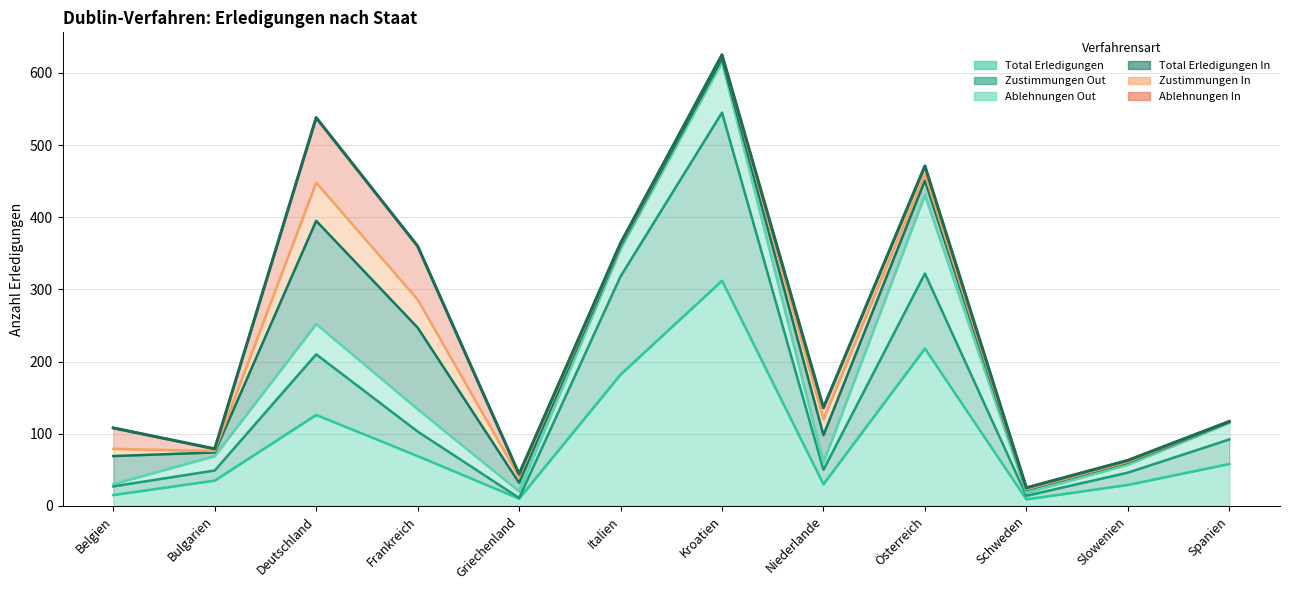

Which series changed the most between Frankreich and Griechenland?

Total Erledigungen In